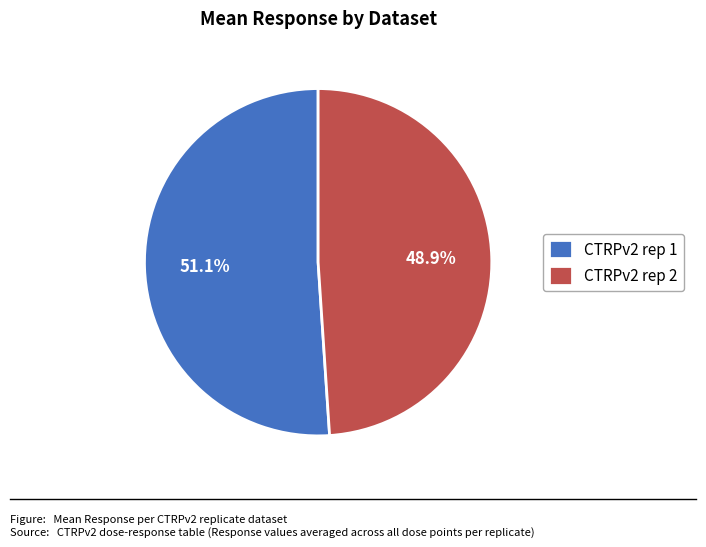

Rank the categories by value from lowest to highest.

CTRPv2 rep 2, CTRPv2 rep 1